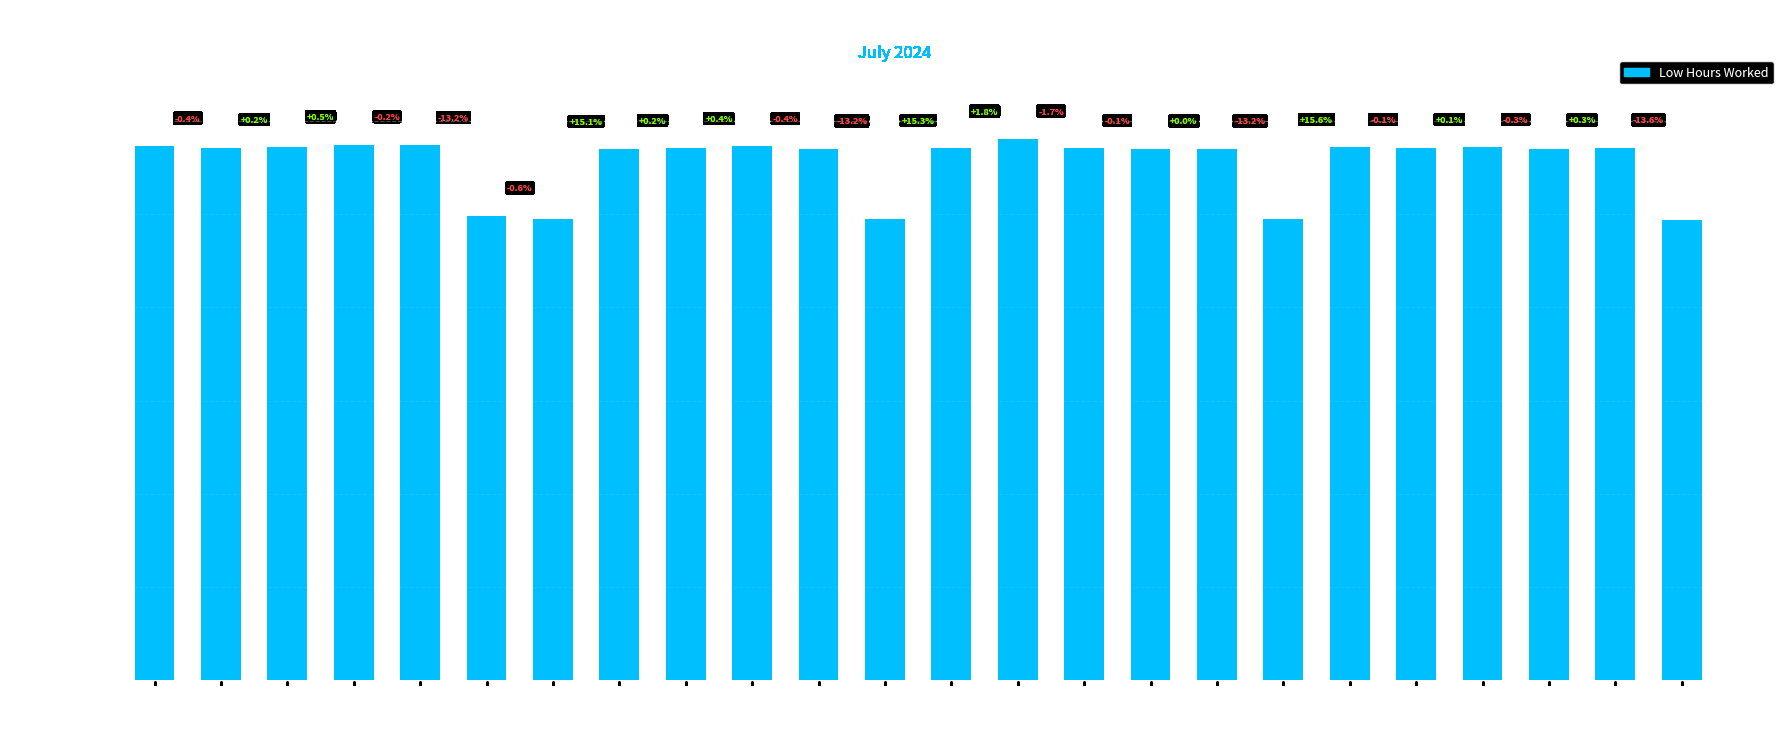

Rank the categories by value from lowest to highest.

27-Sat, 20-Sat, 8-Mon, 13-Sat, 6-Sat, 9-Tue, 25-Thu, 12-Fri, 18-Thu, 19-Fri, 2-Tue, 10-Wed, 15-Mon, 17-Wed, 23-Tue, 26-Fri, 3-Wed, 22-Mon, 24-Wed, 11-Thu, 1-Mon, 5-Fri, 4-Thu, 16-Tue